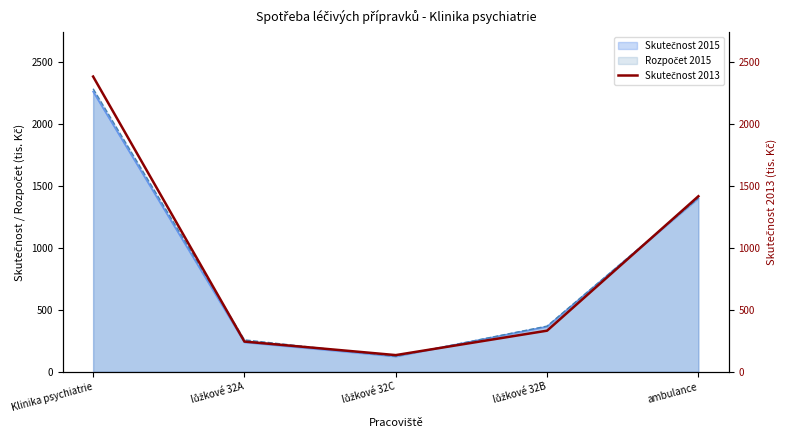

What position from the left is lůžkové 32C?

3